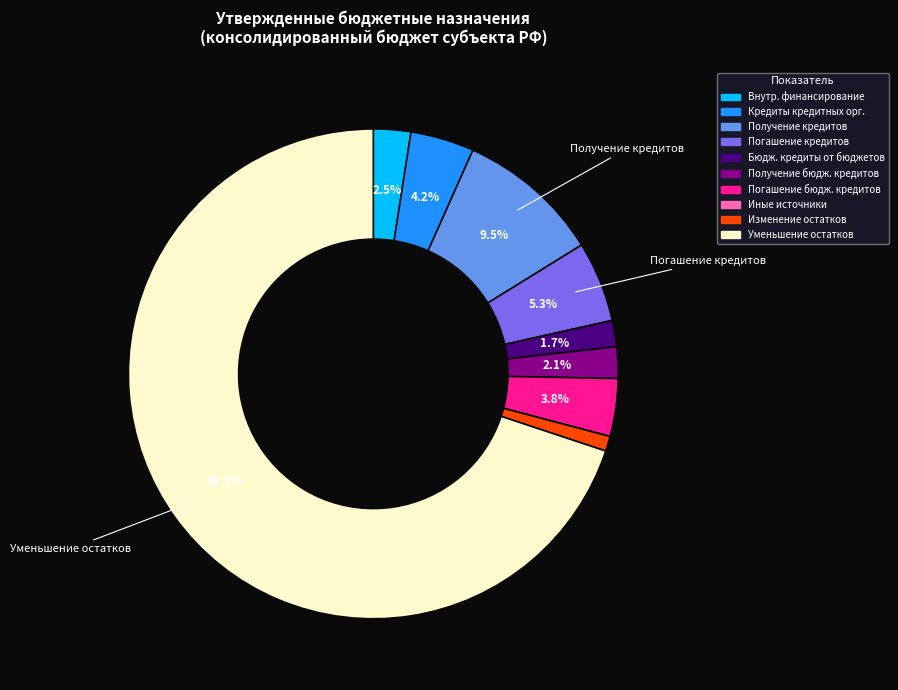

What is the largest slice in the pie chart?

Уменьшение остатков